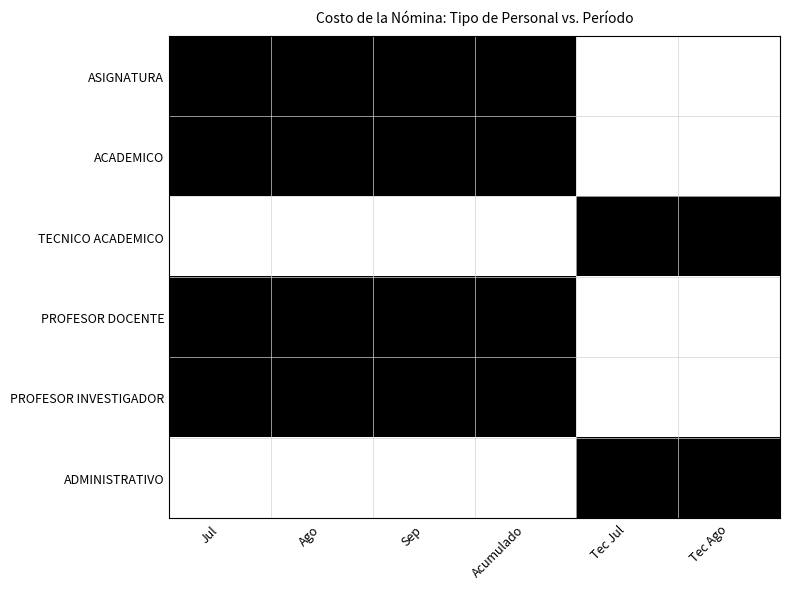

Rank the series by their maximum value, from lowest to highest.

ASIGNATURA, ACADEMICO, TECNICO ACADEMICO, PROFESOR DOCENTE, PROFESOR INVESTIGADOR, ADMINISTRATIVO